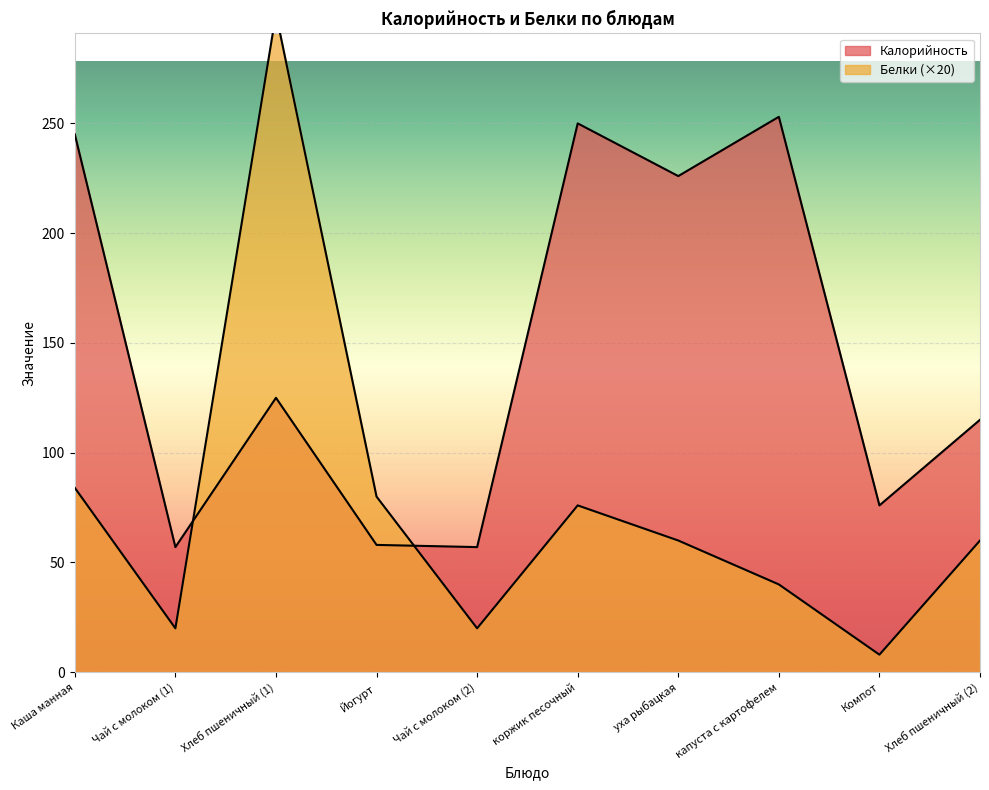

What is the label of the 3rd point from the left?

Хлеб пшеничный (1)